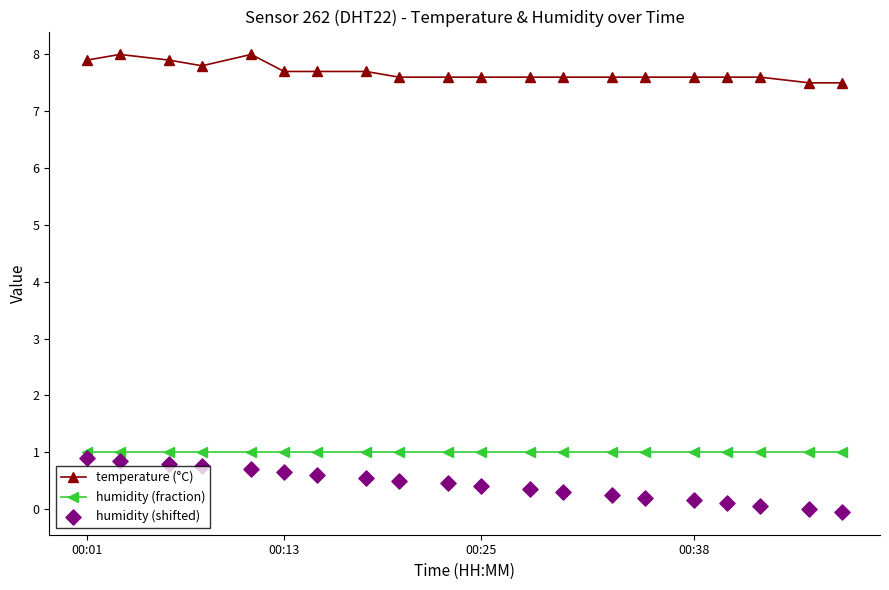

Which series reaches the minimum Y coordinate?

humidity (shifted)